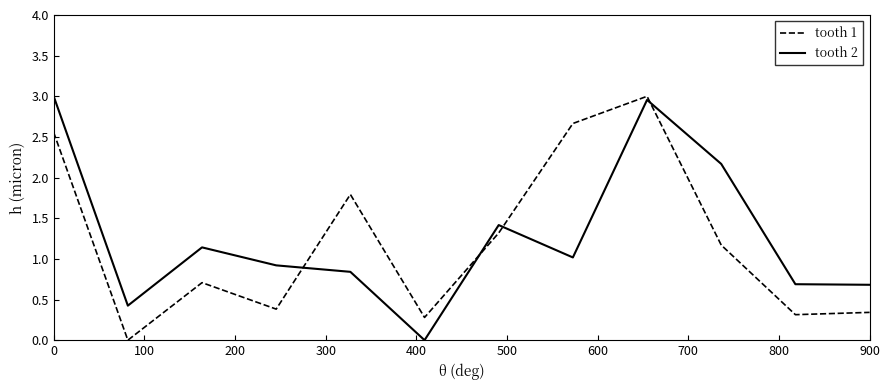

After their last crossing, which series has the higher values: tooth 1 or tooth 2?

tooth 2